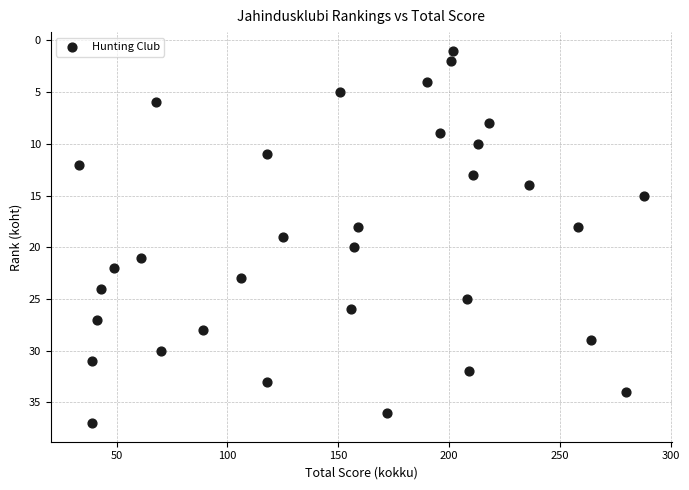

What is the range of X values (max minus min)?

255